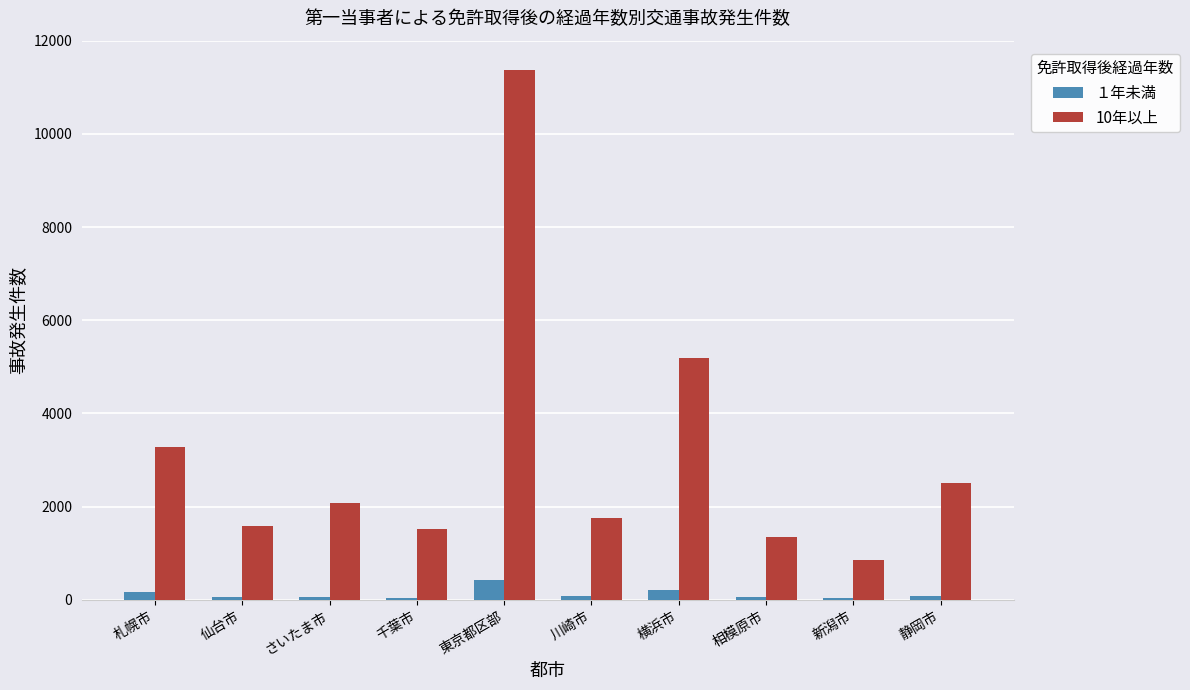

List the series in order of their overall mean, lowest first.

１年未満, 10年以上